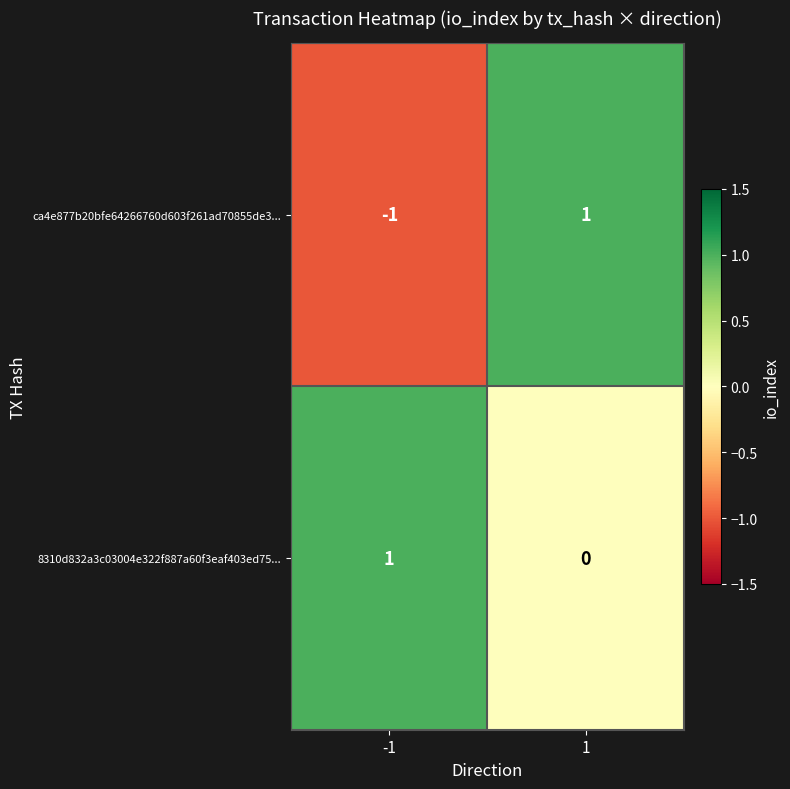

Which series has the largest total across all categories?

8310d832a3c03004e322f887a60f3eaf403ed75...